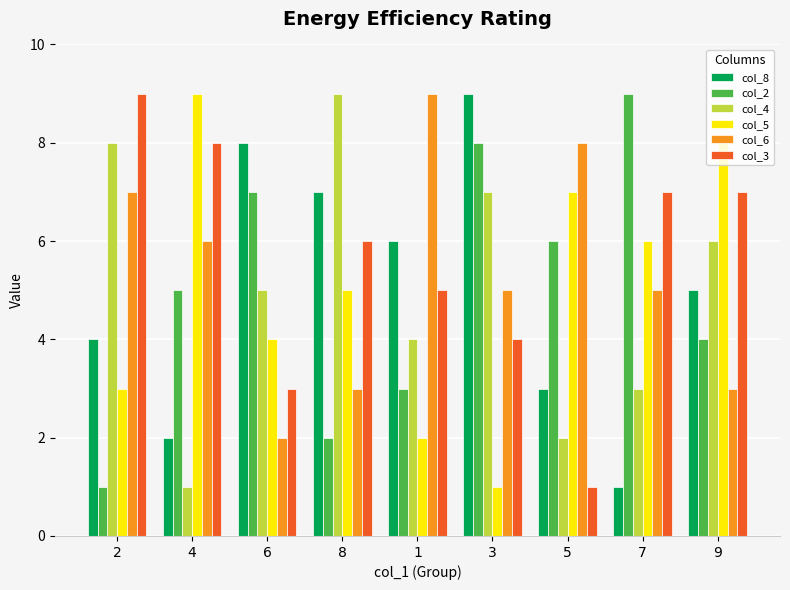

The value of col_8 at 3 is 12. True or false?

False